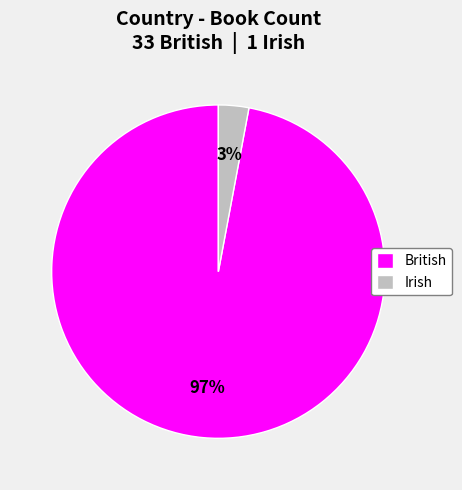

True or false: British accounts for 97% of the total.

True